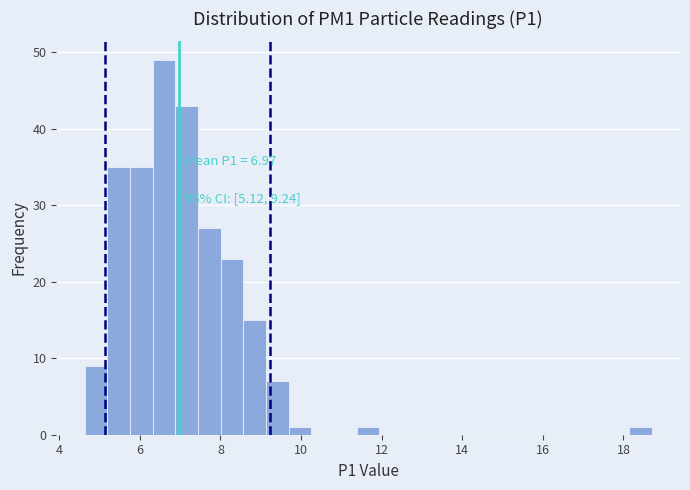

Around what value on the x-axis is the tallest bar? Give the approximate position of its centre, as read against the axis.

6.6